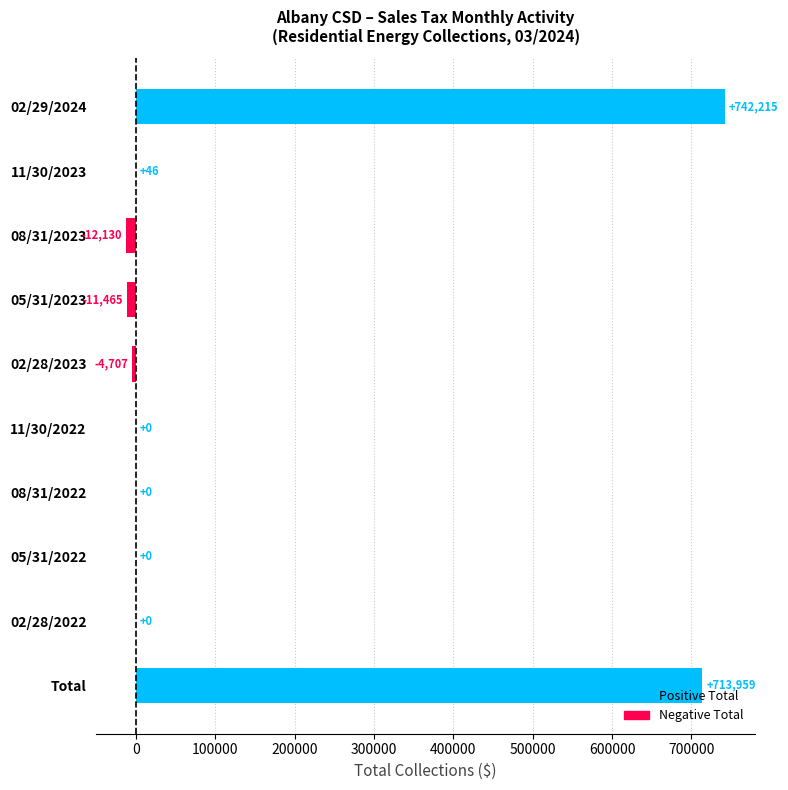

Which category has the highest value across all series?

02/29/2024